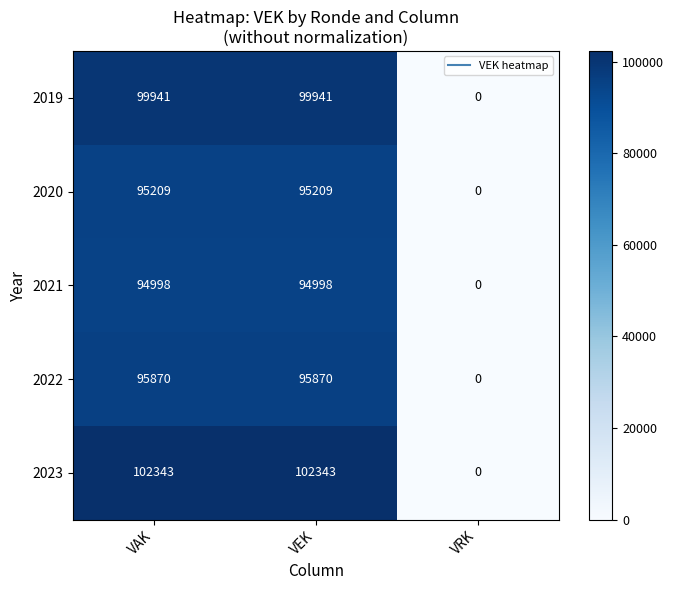

Which series has the widest spread of values?

2023